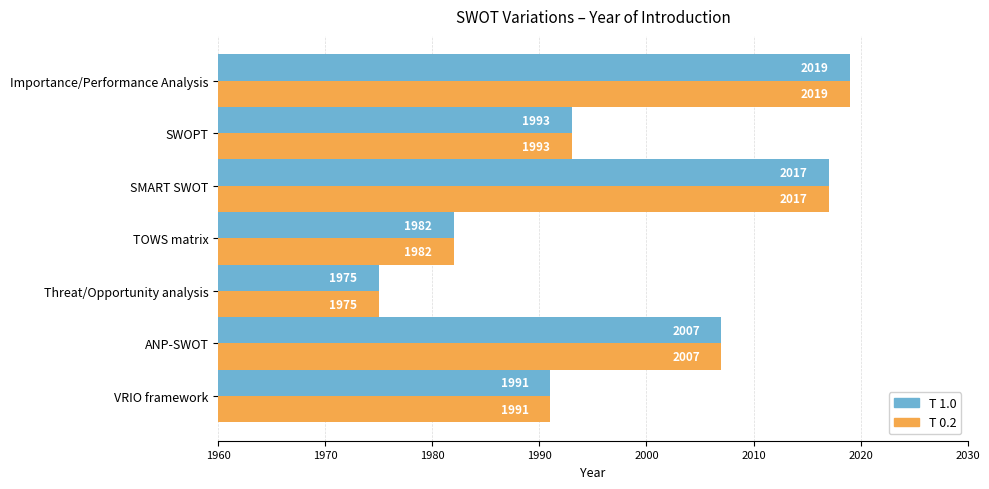

At which label does T 1.0 reach its peak?

Importance/Performance Analysis